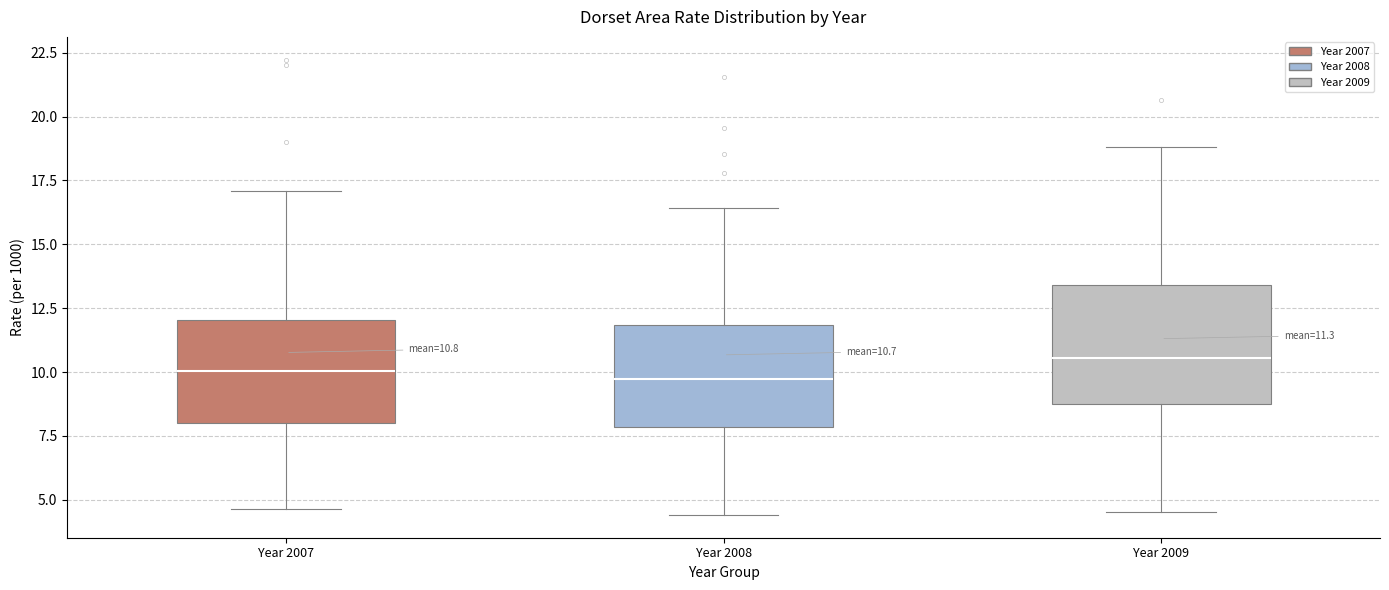

Which box is the tallest, from its lower edge to its upper edge?

Year 2009